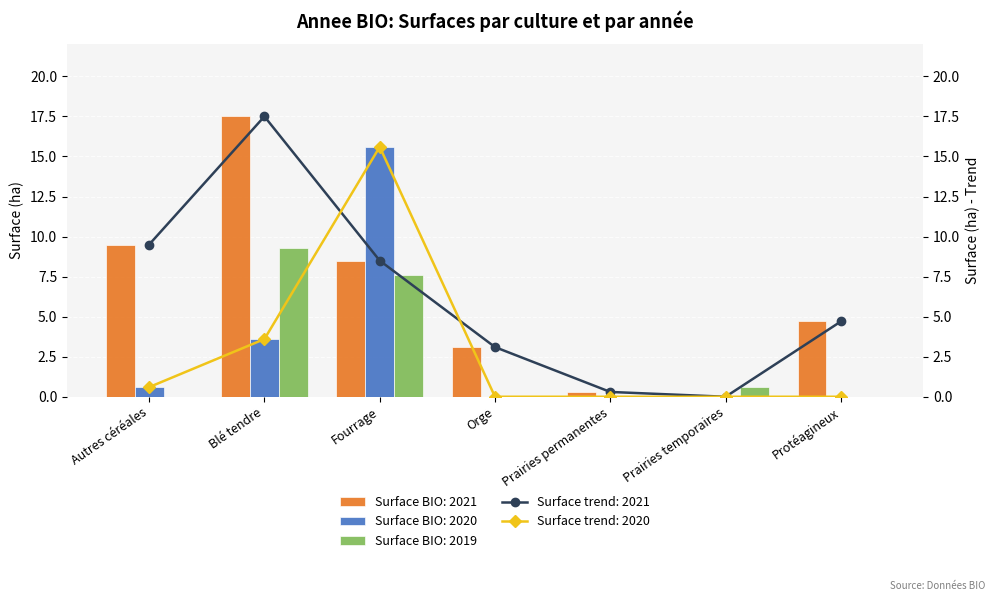

Which series has the widest spread of values?

2021